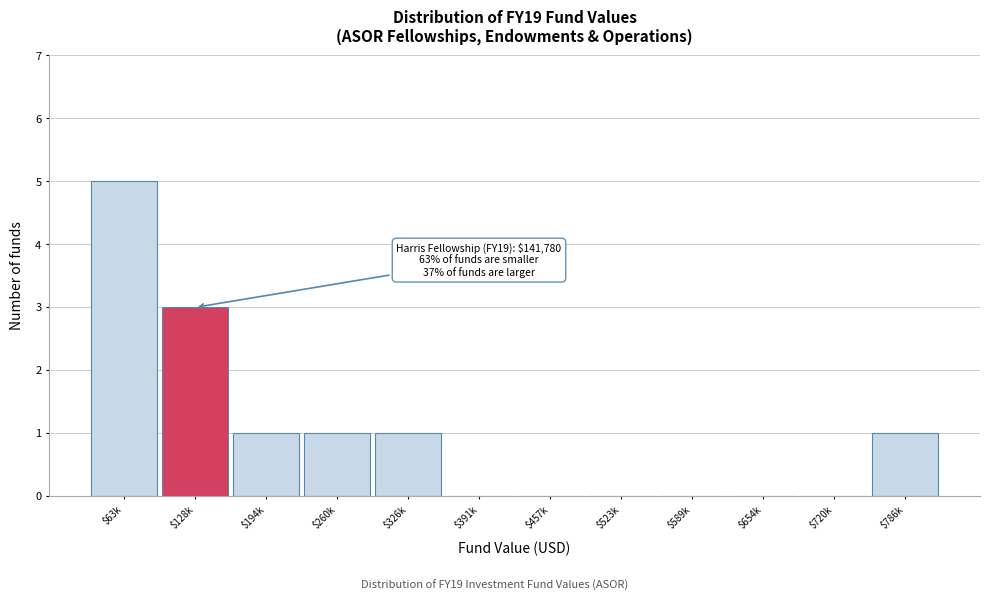

Is it true that the value at $128k is 1?

False